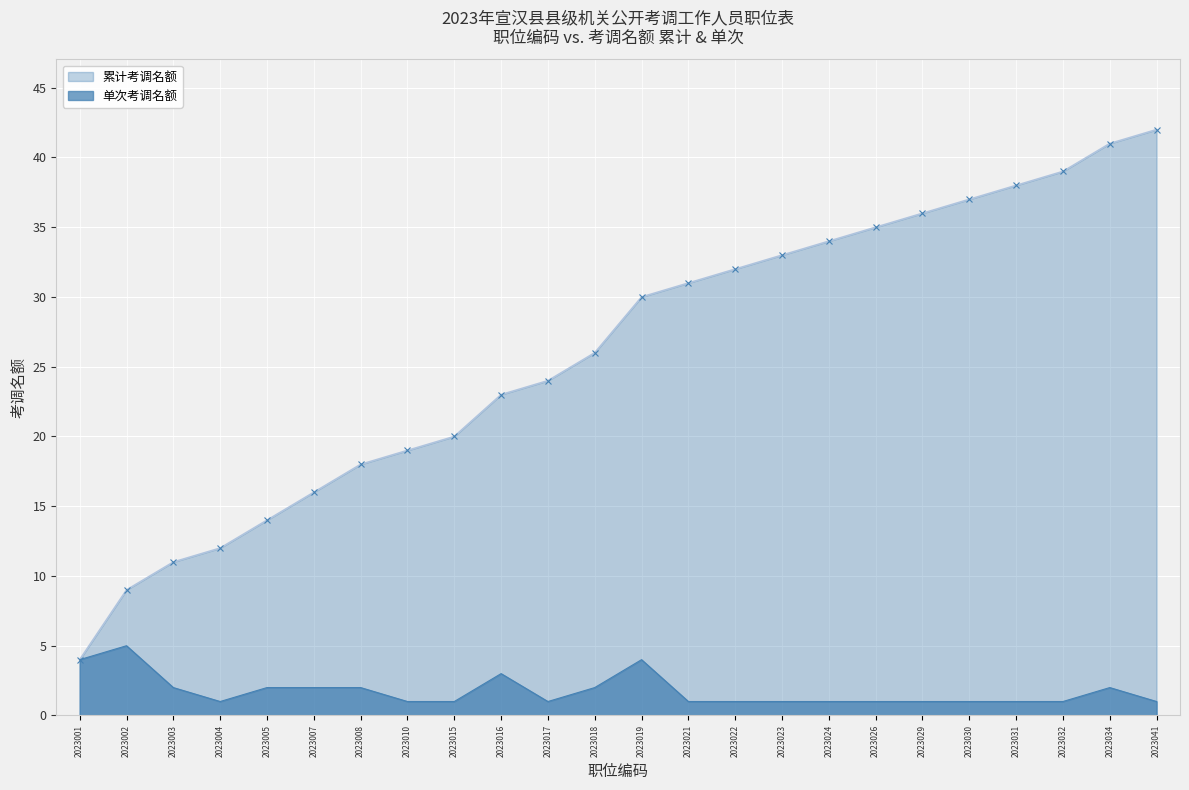

At which category does the data reach its first local peak?

2023002